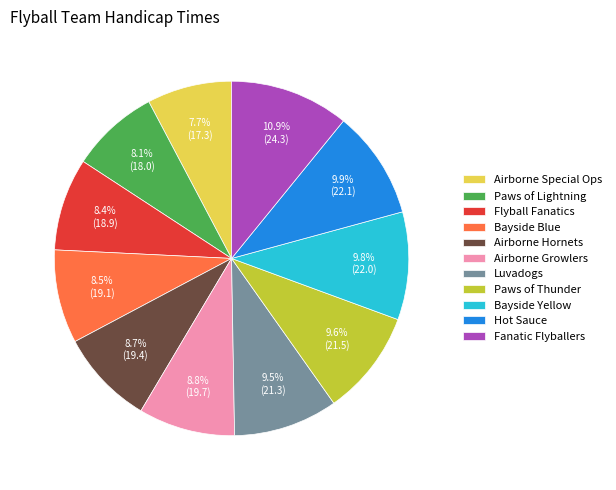

What portion of the pie excludes Bayside Yellow?

90.2%